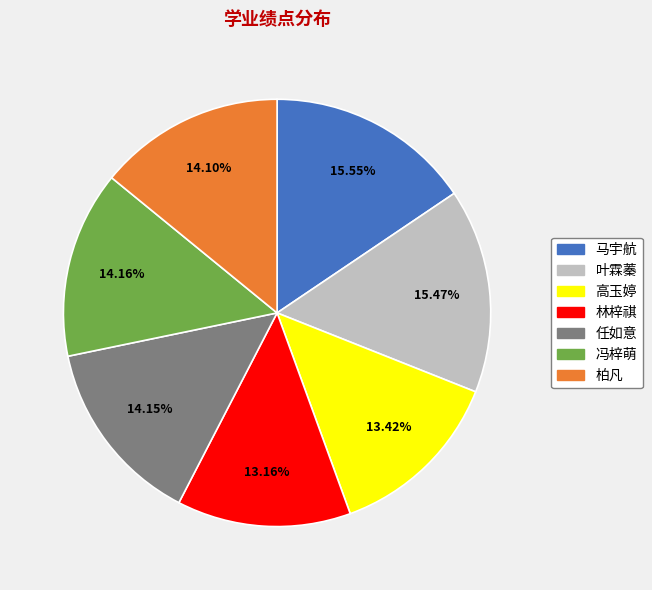

Does any single category account for the majority?

No